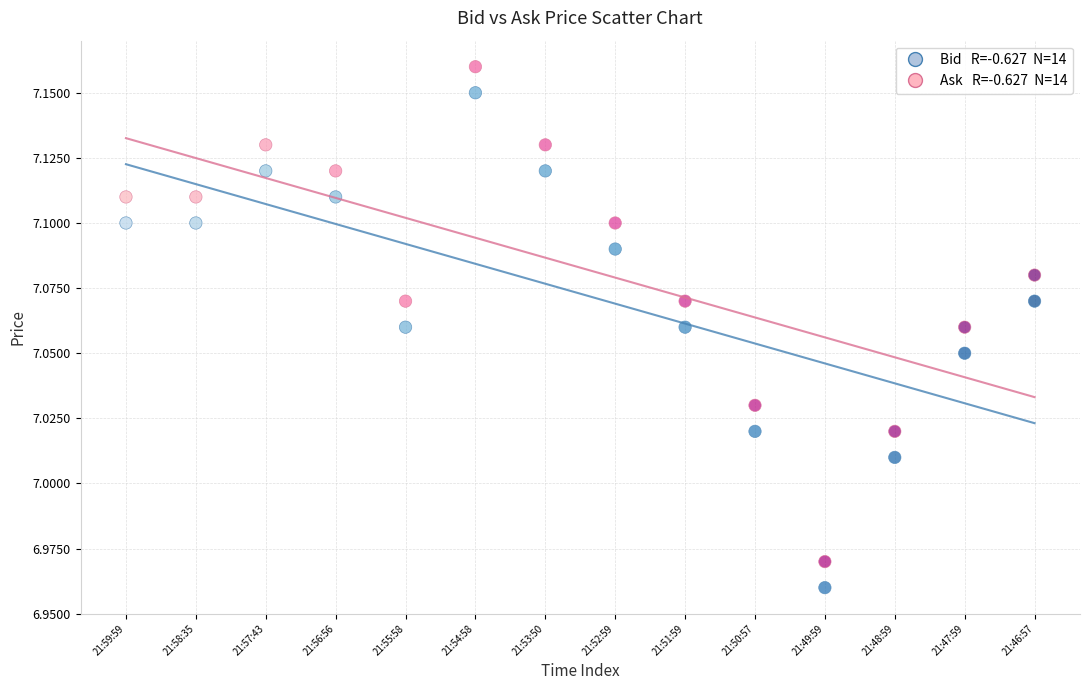

How many points are shown in the scatter plot?

28